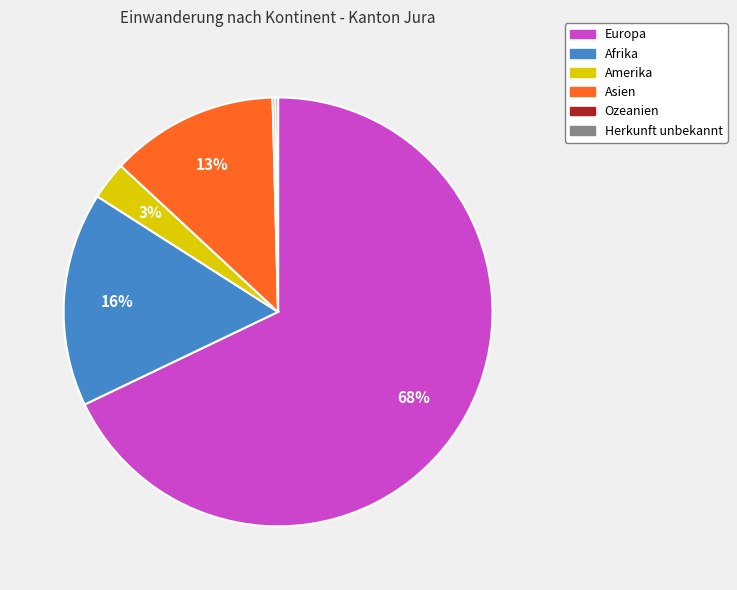

Is Afrika the majority of the pie?

No